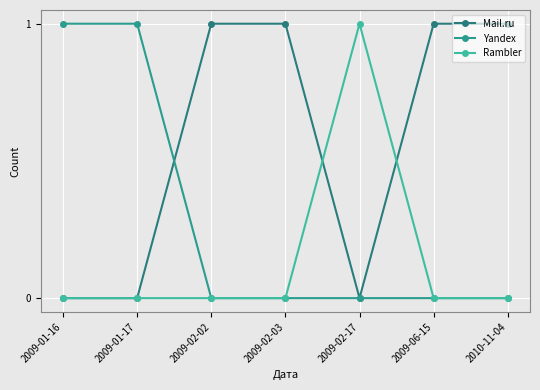

How many lines are shown in the chart?

3